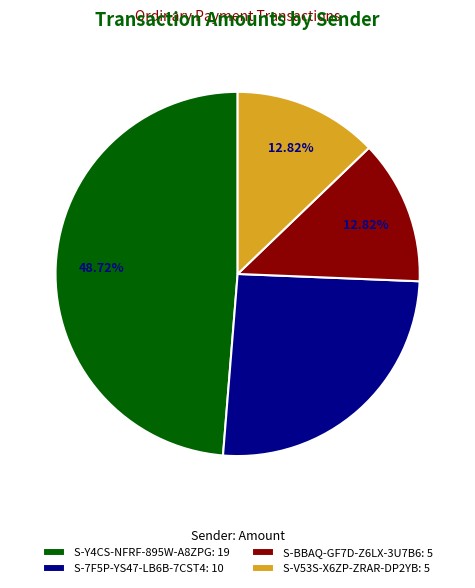

Does S-V53S-X6ZP-ZRAR-DP2YB account for over 50% of the chart?

No